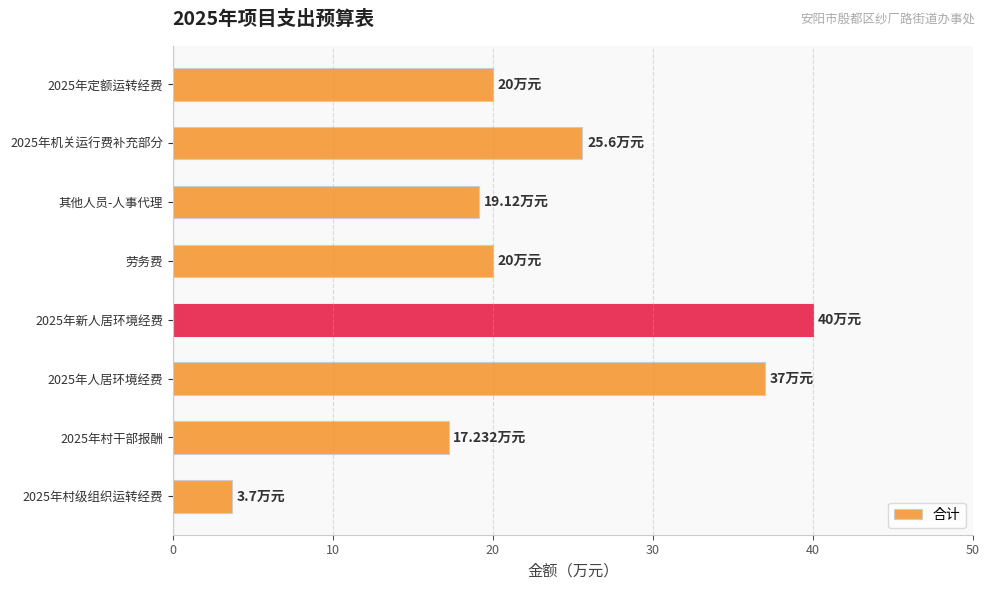

What is the label of the 5th bar from the bottom?

劳务费